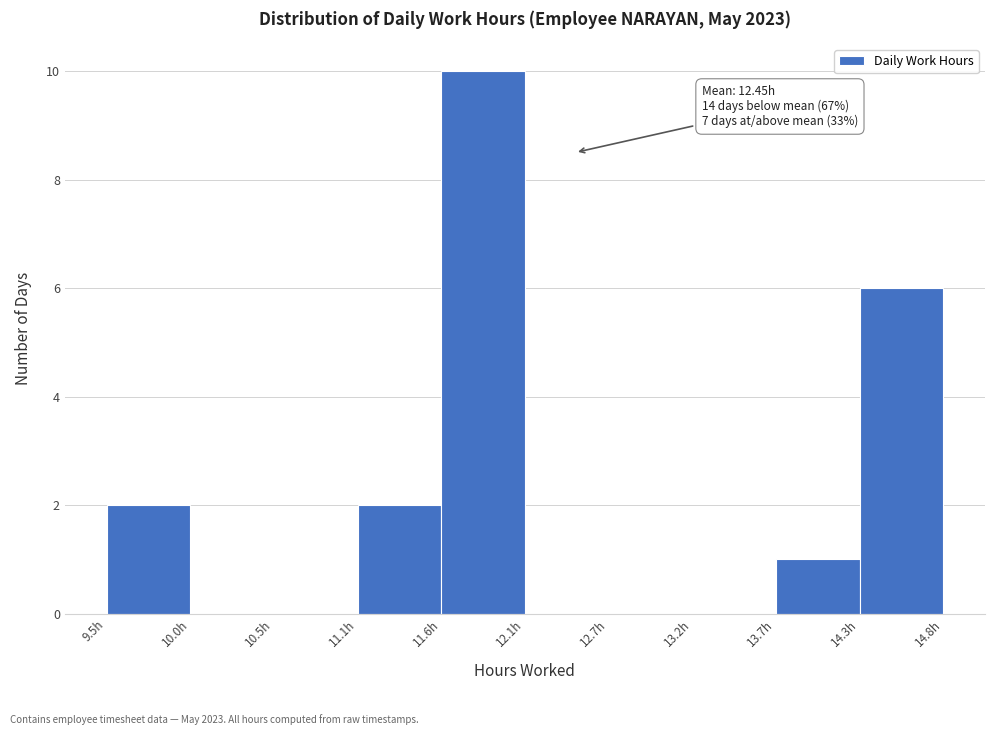

Which range on the x-axis has the tallest bar?

11.6 to 12.1